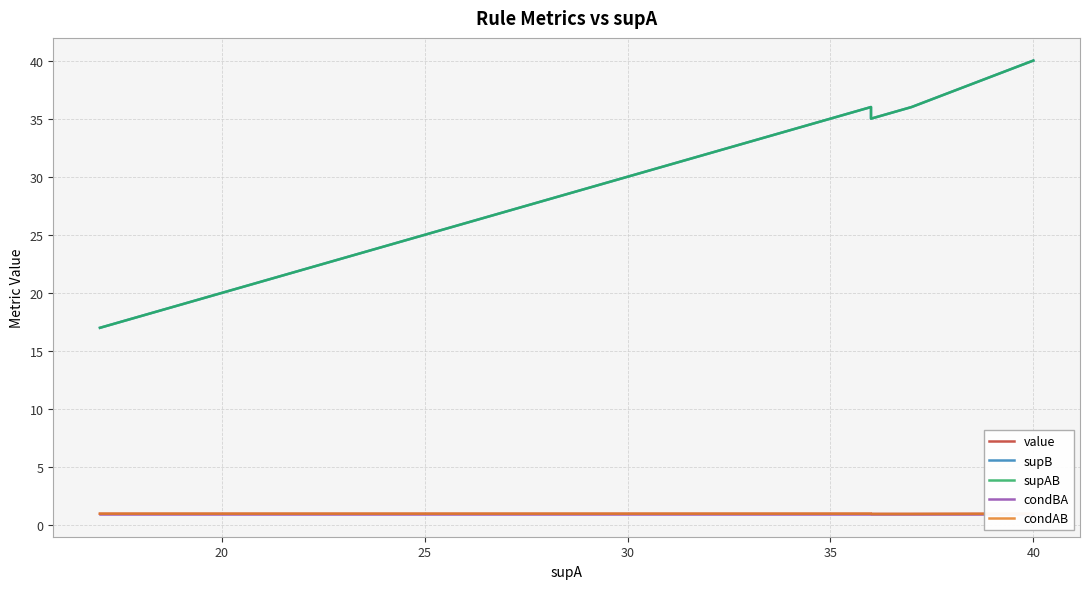

Is the value of value at 13 greater than the value of supAB at 18?

No